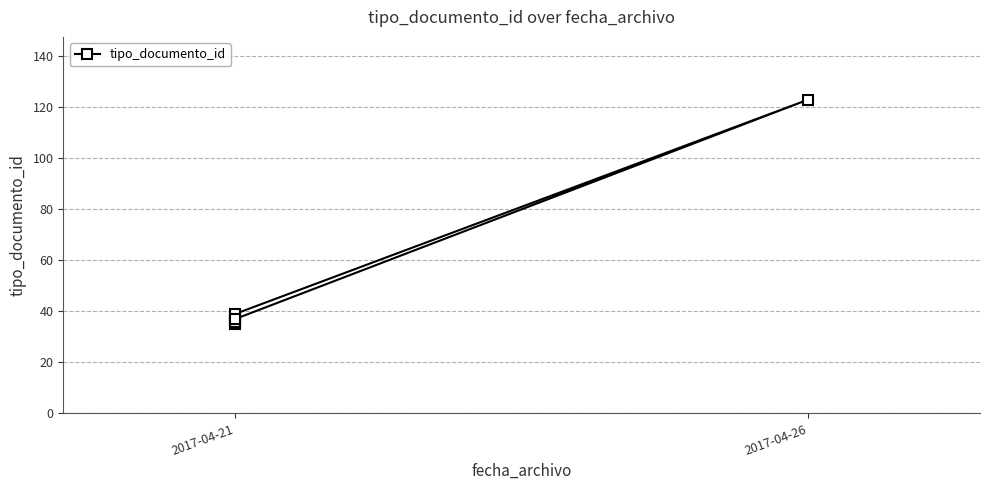

What is the sum of the values at 2 and 5?

73